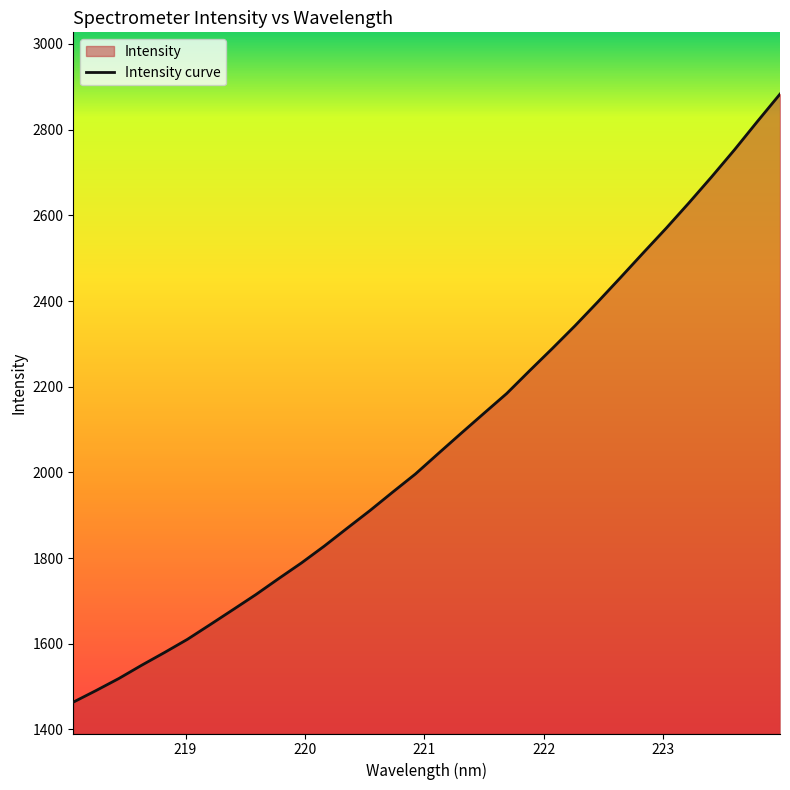

What is the maximum value shown in the chart?

2883.1